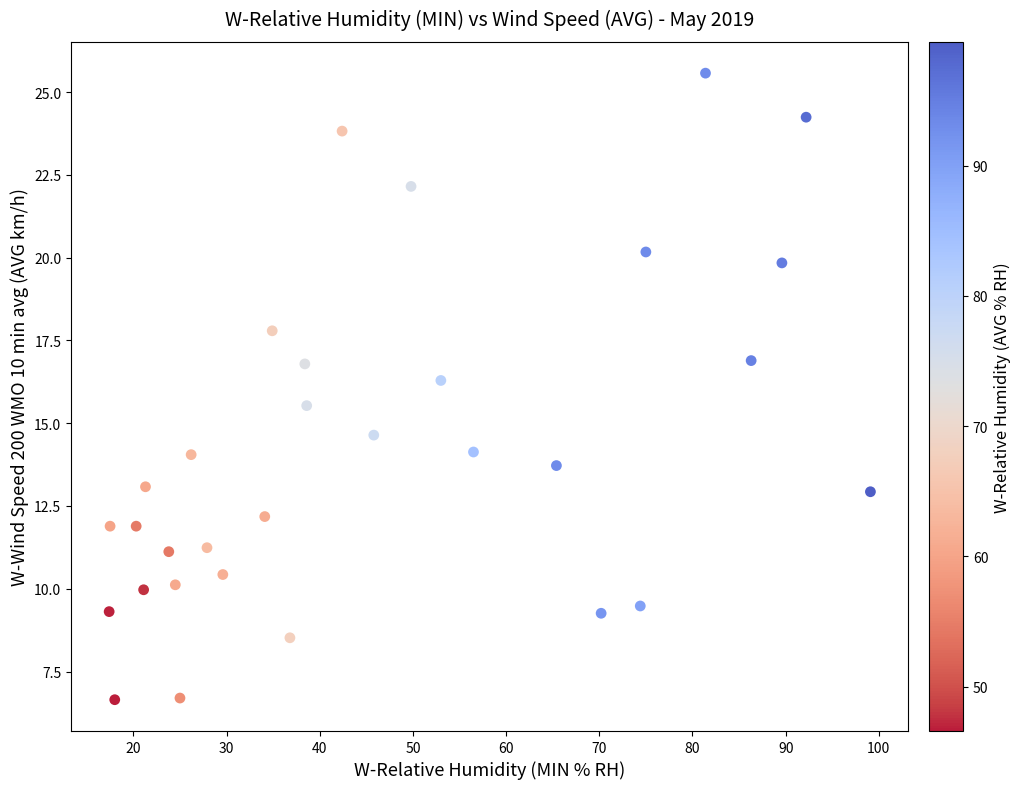

What is the range of Y values (max minus min)?

18.9